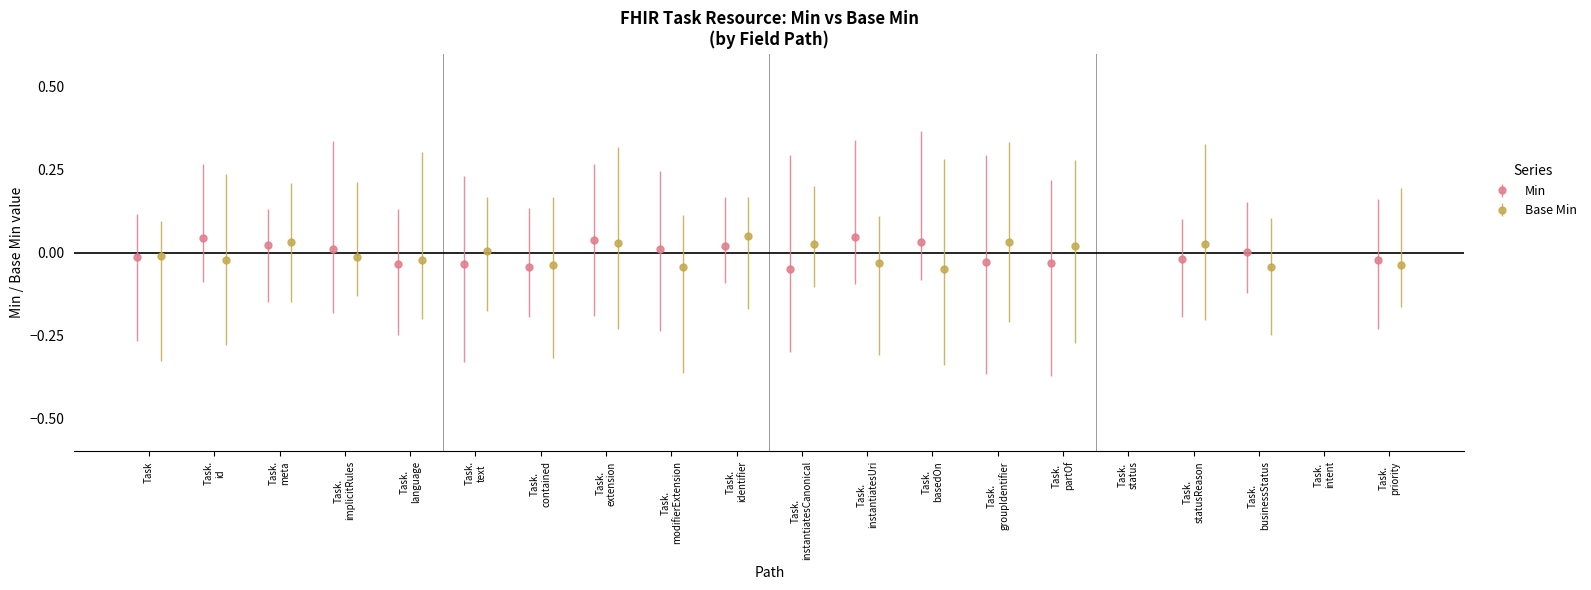

What is the spread (max minus min) of values at Task.basedOn?

0.1